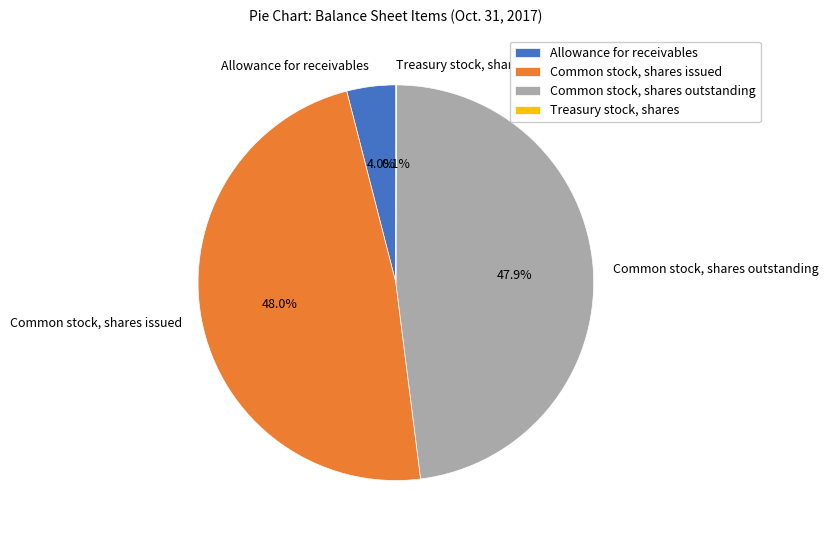

True or false: Common stock, shares outstanding accounts for 48% of the total.

True